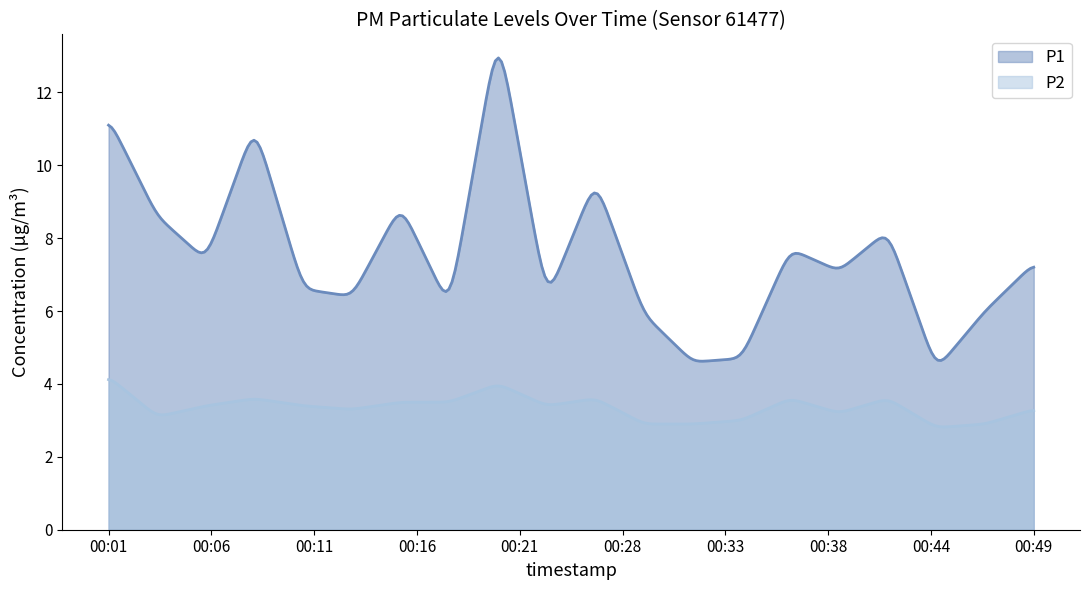

Which series has the largest total across all categories?

P1